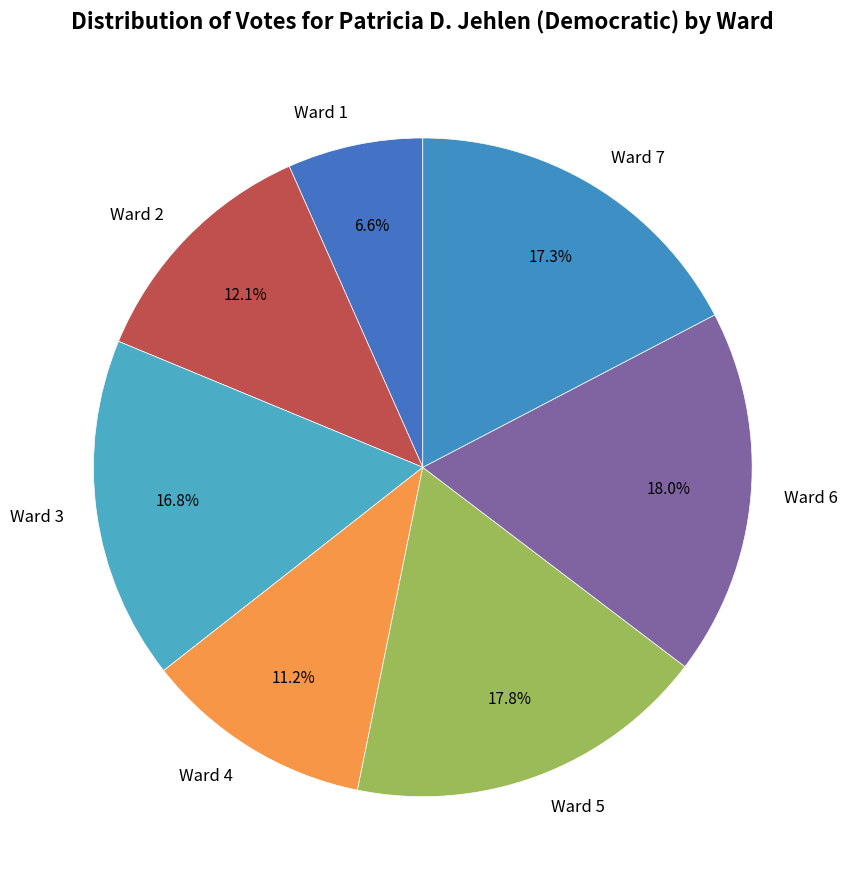

Is it true that Ward 6 is 18% of the pie?

True